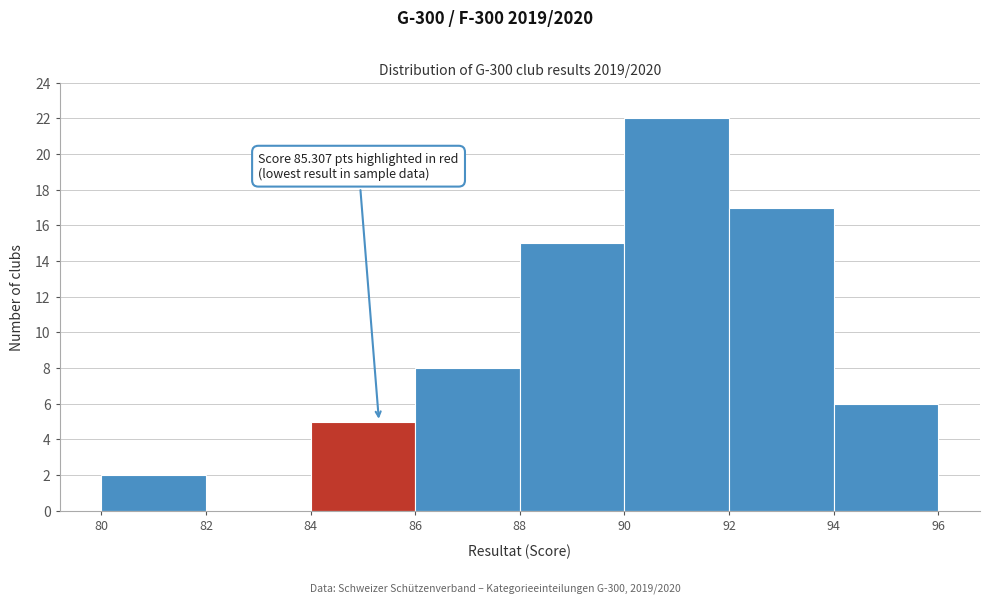

Which range on the x-axis has the tallest bar?

90 to 92